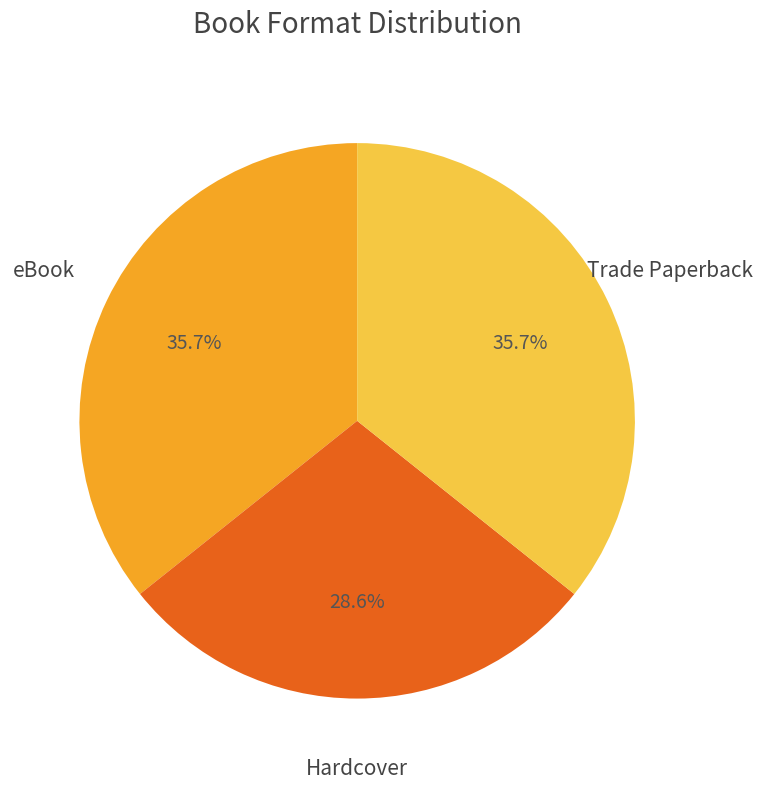

What is the ratio of the value at eBook to the value at Trade Paperback?

1.0